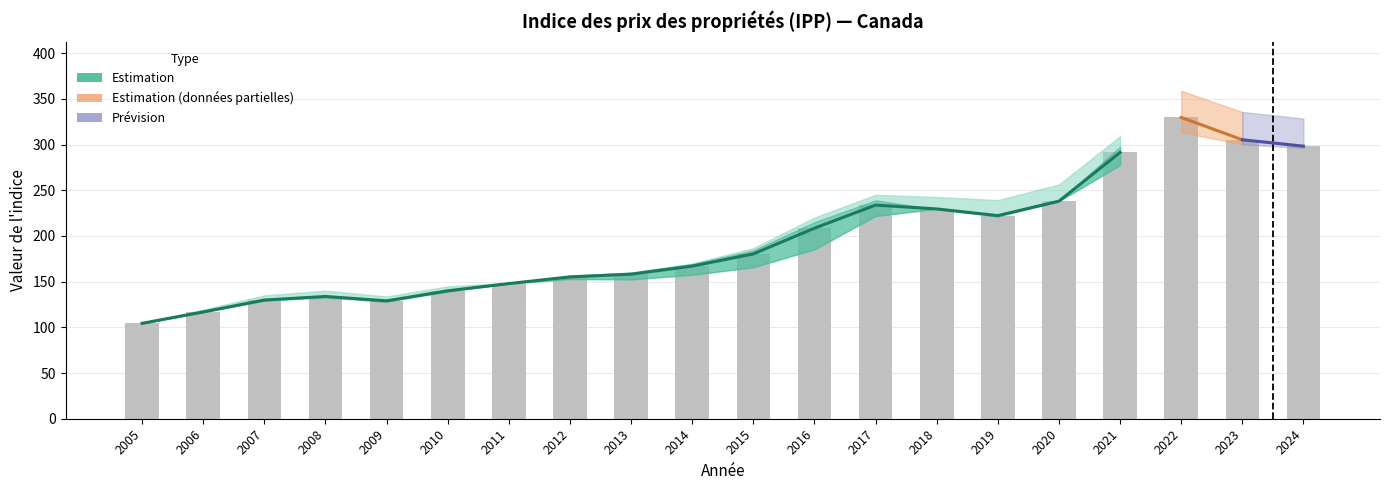

Is the value of IPP_Maison_unifamiliale at 2024 greater than the value of IPP_Maison_unifamiliale_deux_étages at 2023?

No